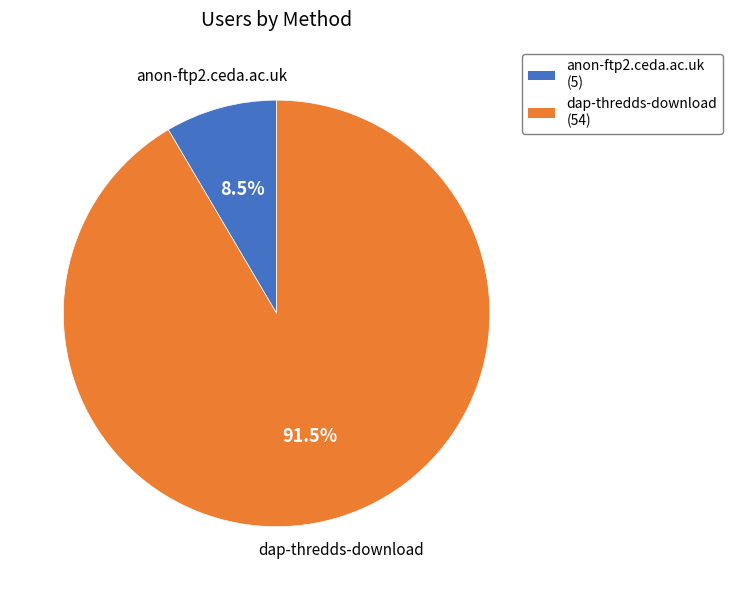

To the nearest percent, what is the difference between the largest and smallest slice percentages?

83%